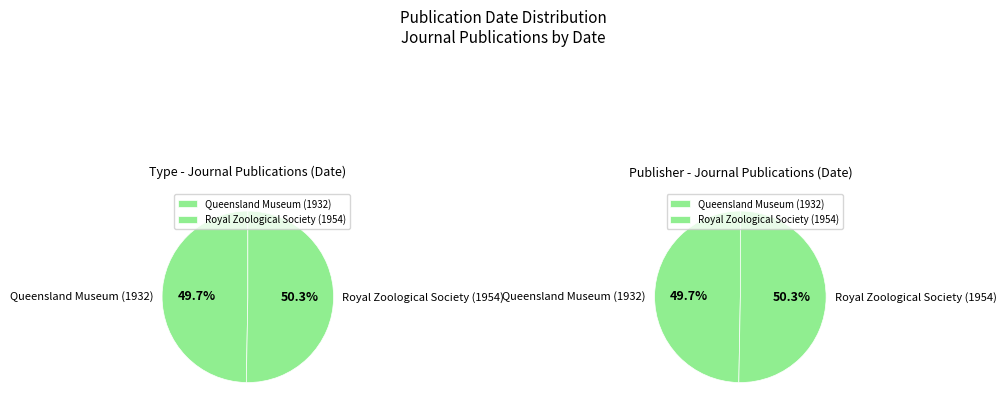

What percentage is the Royal Zoological Society (1954) slice, to the nearest percent?

50%